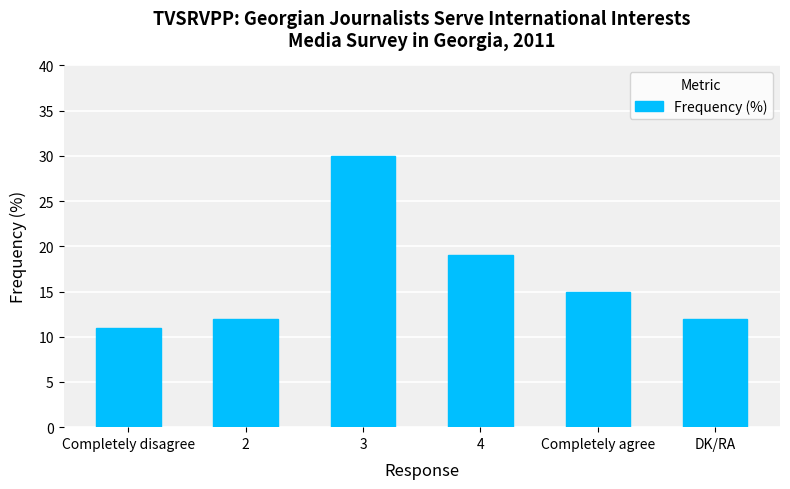

Reading left to right, what are all the values shown in this chart?

11	12	30	19	15	12